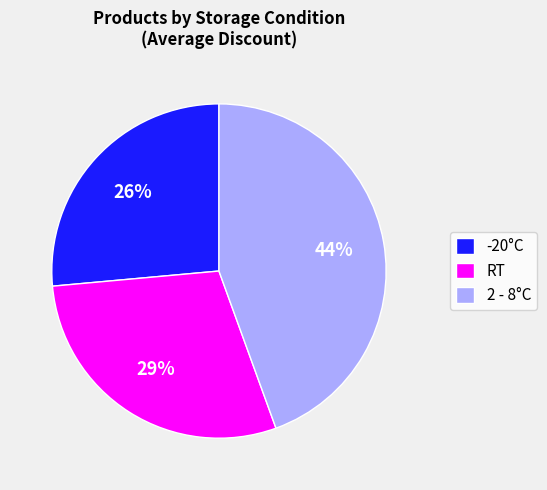

Is the sum of 2 - 8°C and RT greater than half?

Yes